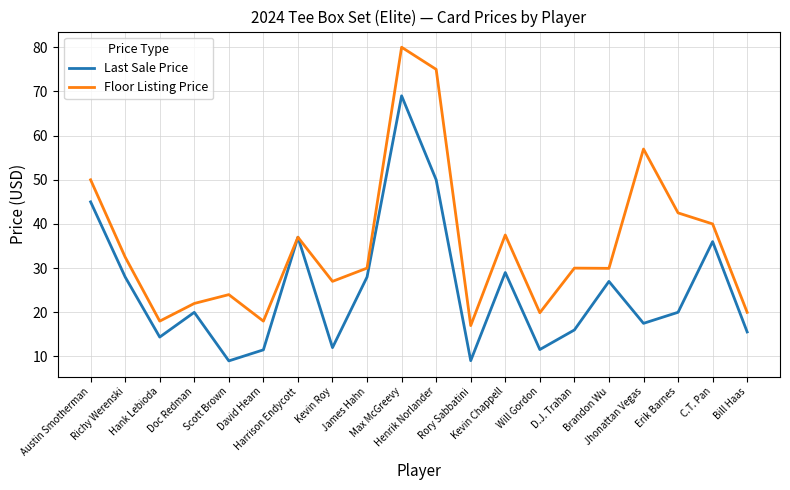

Between James Hahn and Max McGreevy, which series saw the biggest shift?

Floor Listing Price